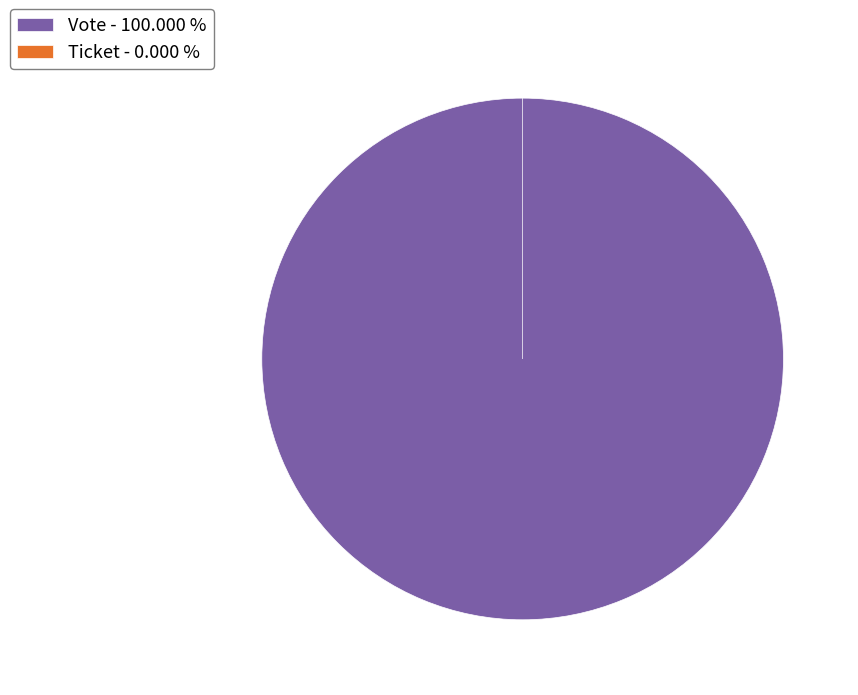

Which slice is the smallest?

Ticket